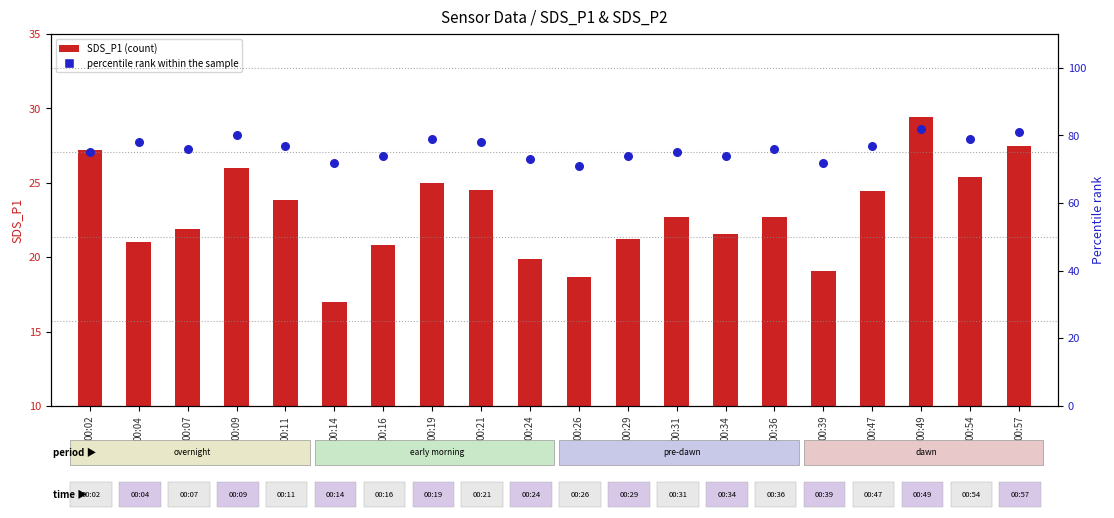

Which series reaches the maximum Y coordinate?

percentile rank within the sample